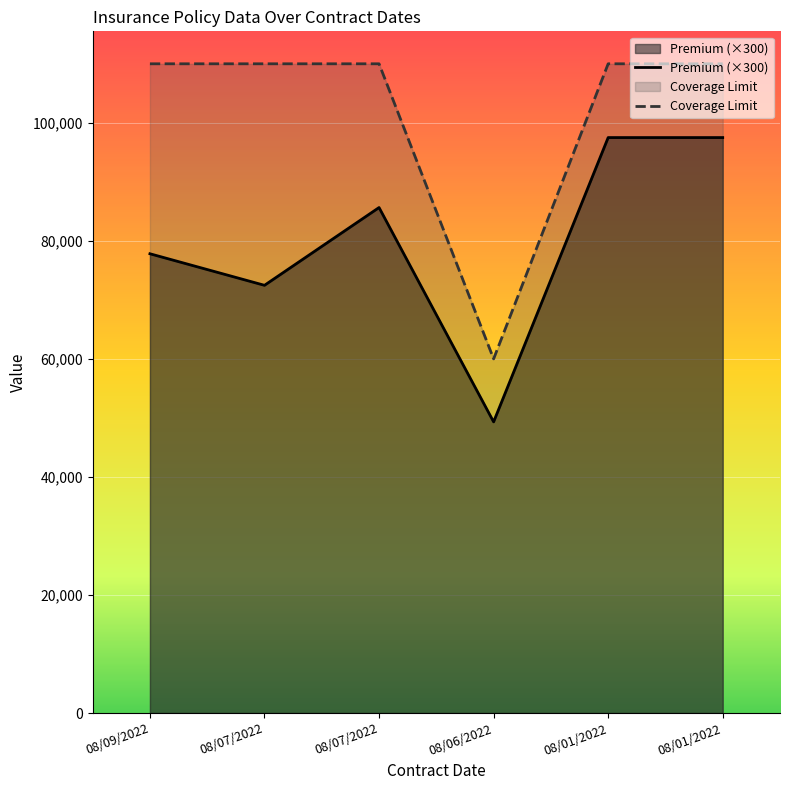

Between 08/01/2022 and 08/06/2022, which is larger?

08/01/2022